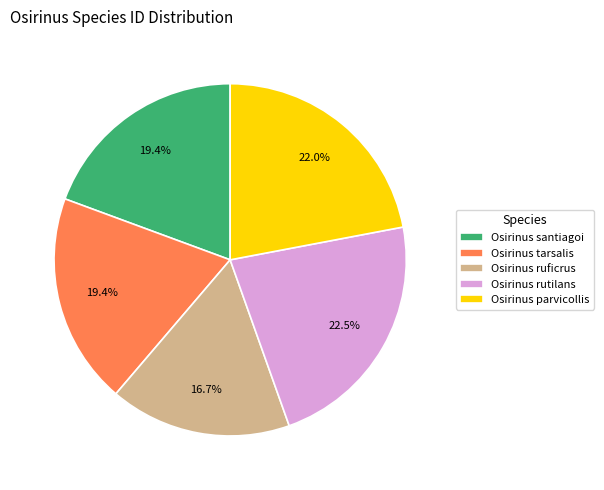

Does Osirinus rutilans represent more than half of the total?

No